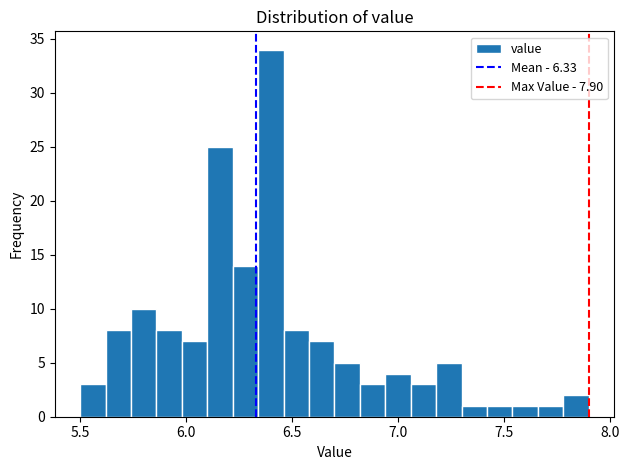

Around what value on the x-axis is the tallest bar? Give the approximate position of its centre, as read against the axis.

6.40